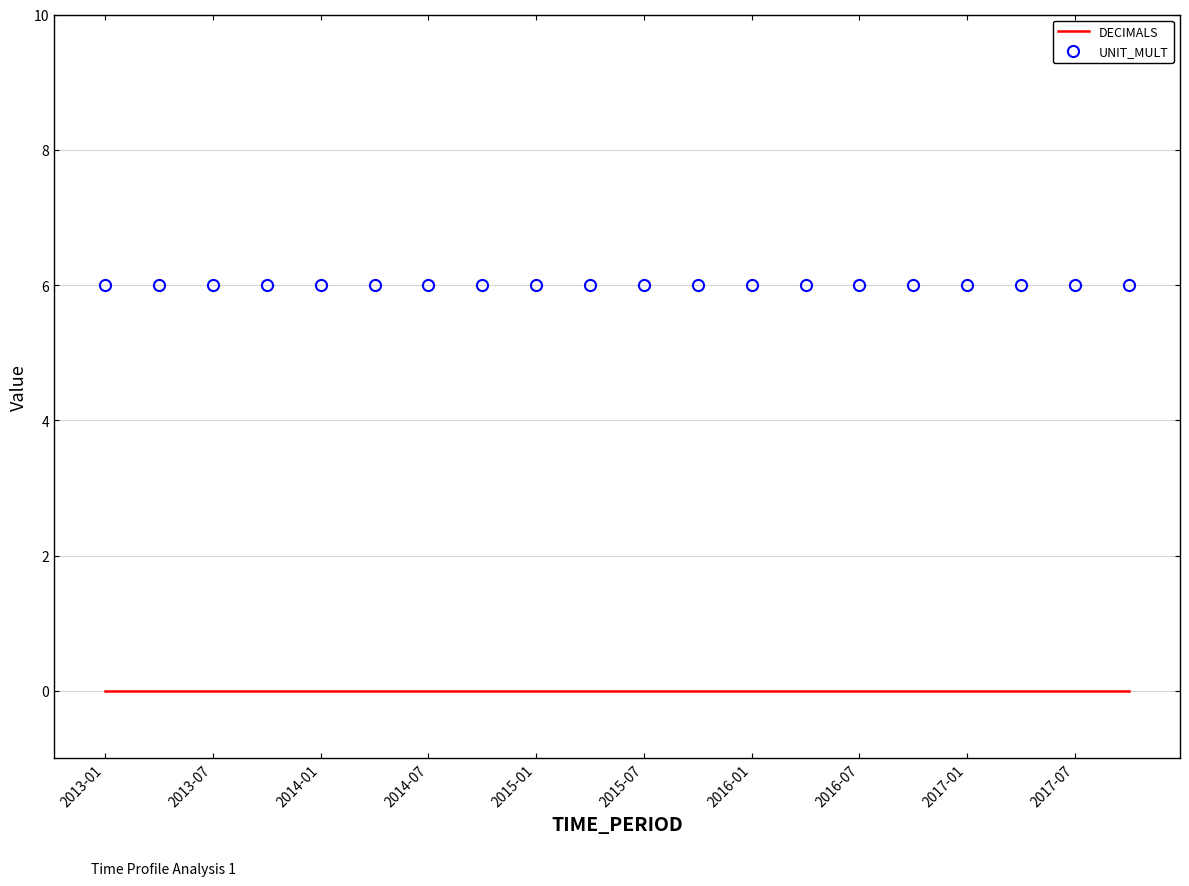

Count the number of categories in the chart.

20